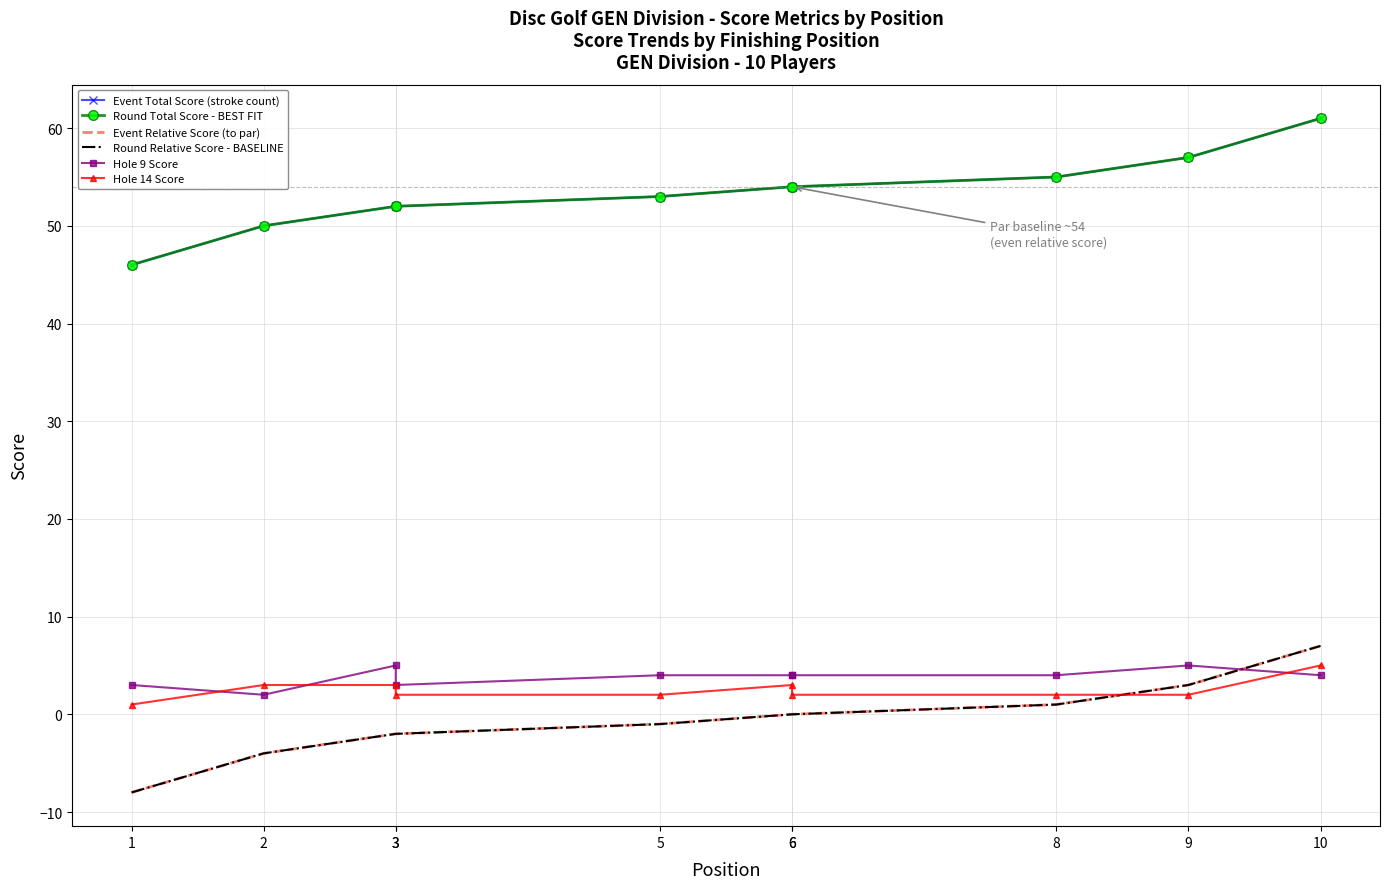

Which series has the largest total across all categories?

Event Total Score (stroke count)